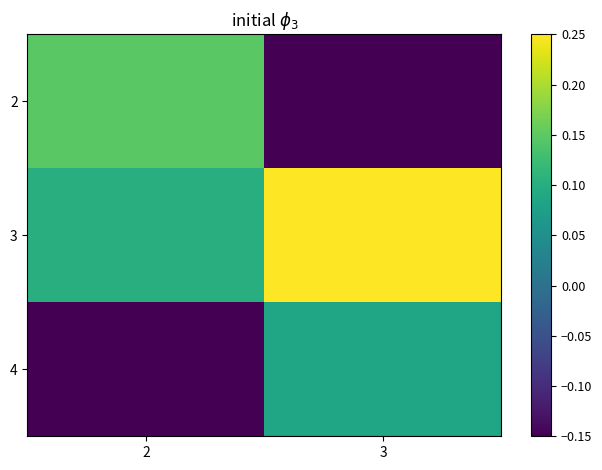

Rank the series by their maximum value, from highest to lowest.

3, 2, 4